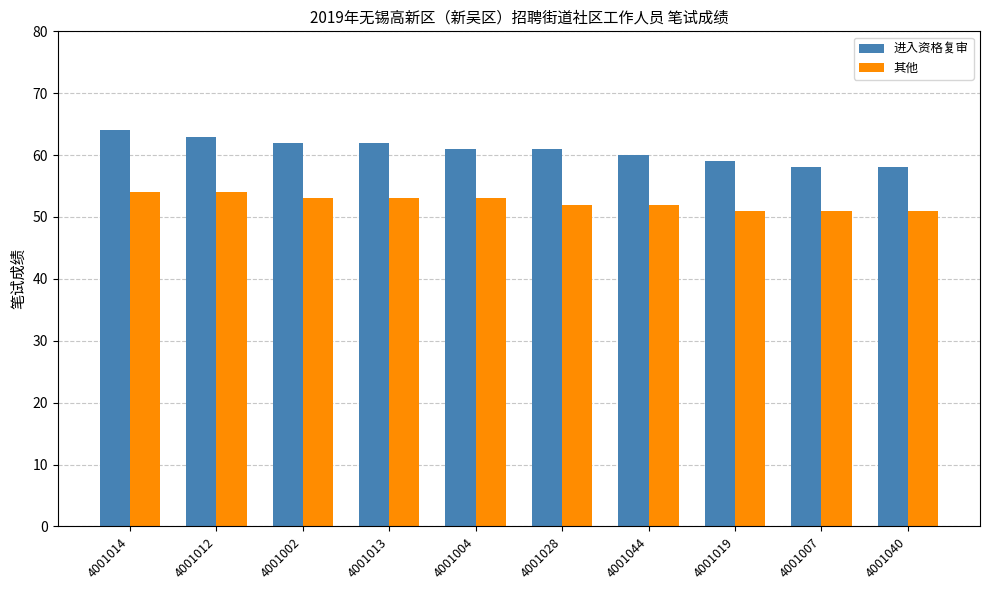

Rank the series by their average value, from lowest to highest.

其他, 进入资格复审